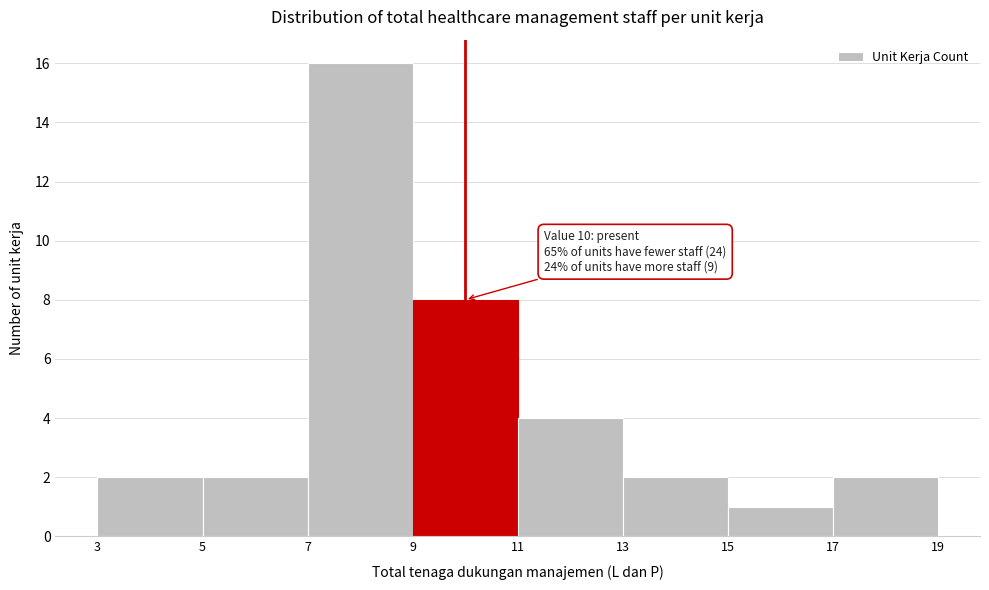

Over which range of the x-axis is the bar tallest?

7 to 9